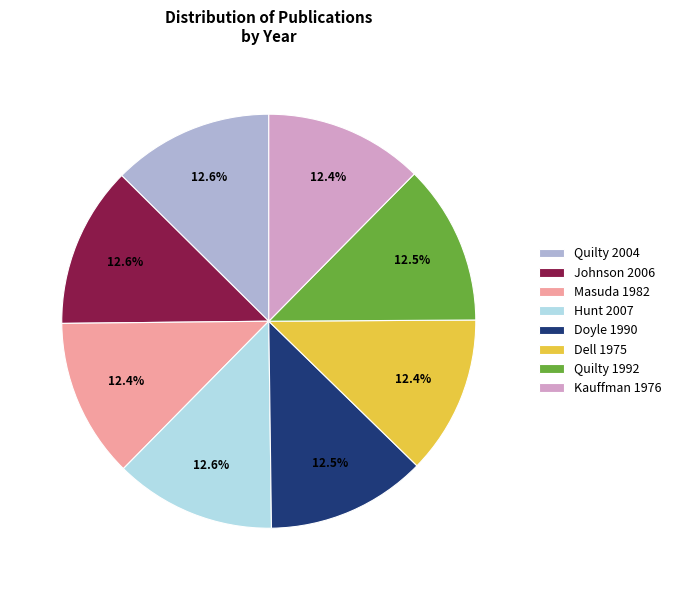

Do Quilty 1992 and Masuda 1982 together represent more than half of the pie?

No